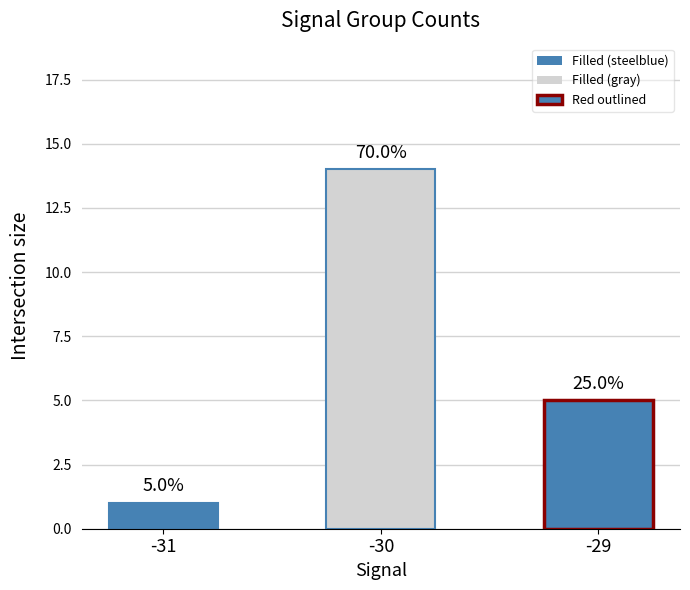

How many values are between 1 and 14?

3